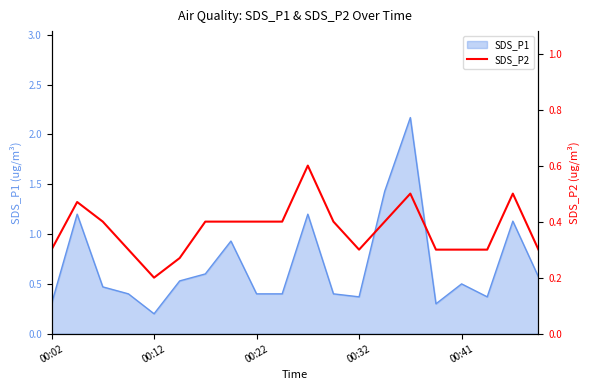

The SDS_P1 series shows 0.3 at 00:02. True or false?

True